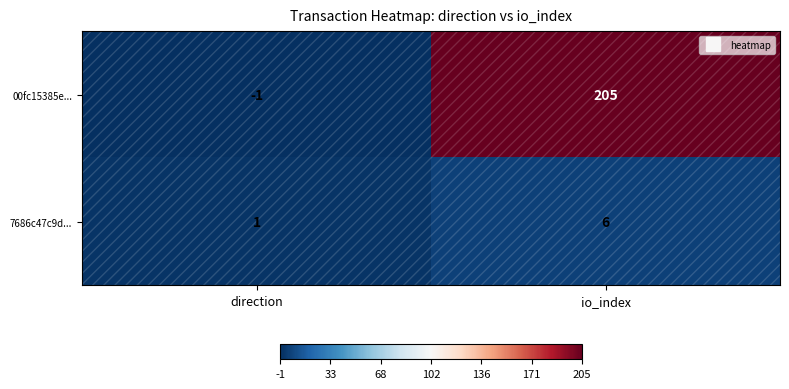

Which series has the widest spread of values?

00fc15385e...